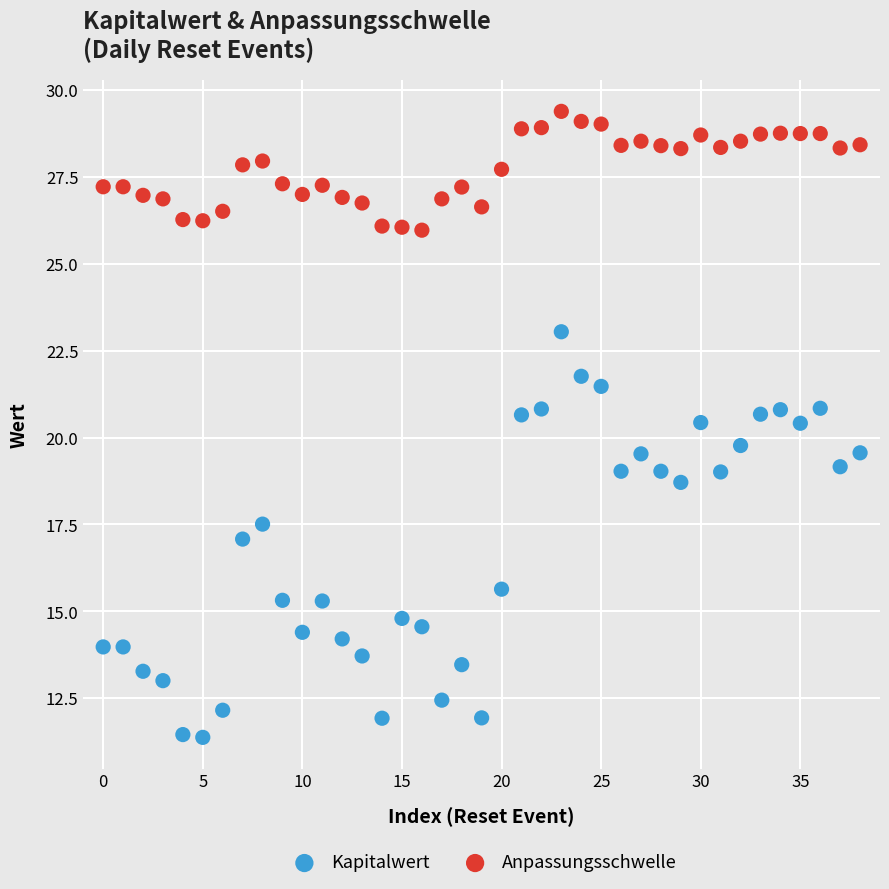

Which series has the largest Y range (max minus min)?

Kapitalwert